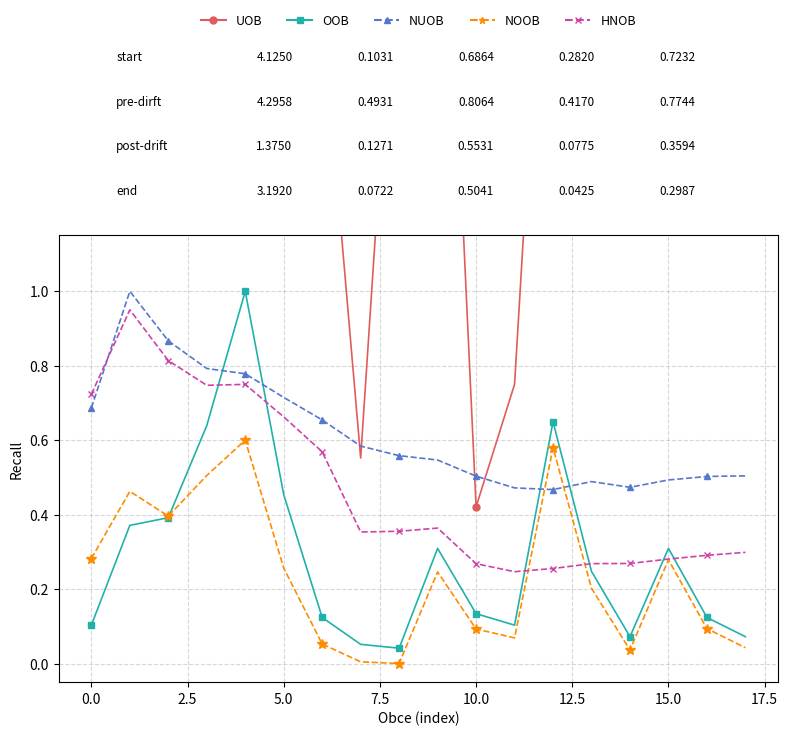

In OOB, how many points are lower than both neighbors (excluding endpoints)?

3